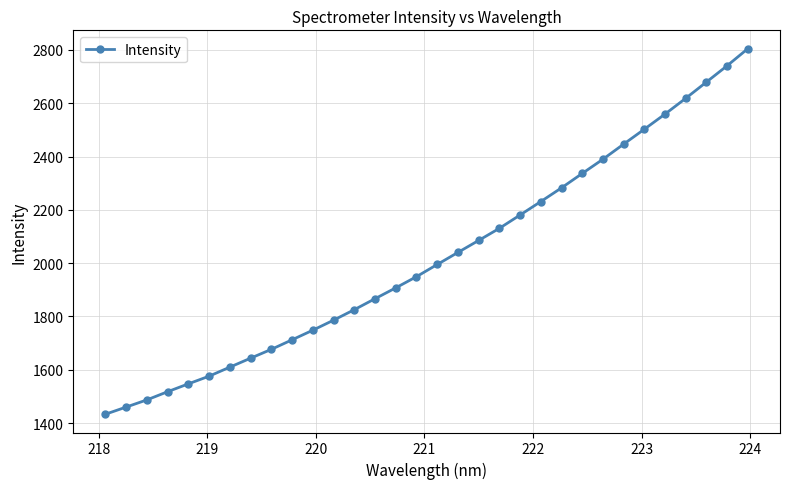

What is the value of the 30th point from the left?

2679.7